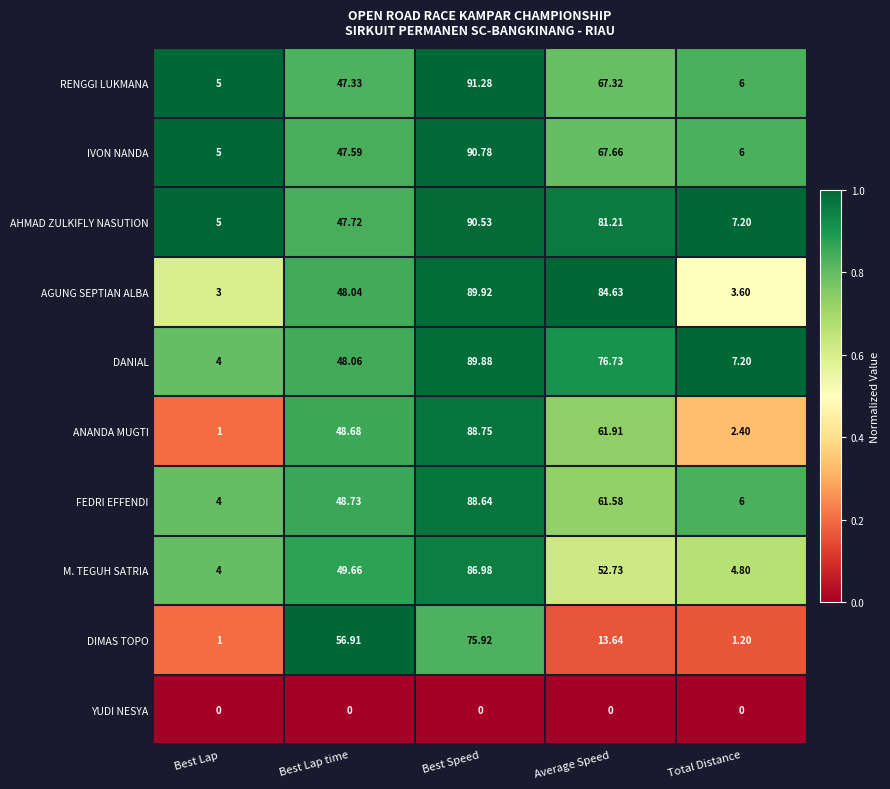

Which series changed the most between Average Speed and Total Distance?

AGUNG SEPTIAN ALBA